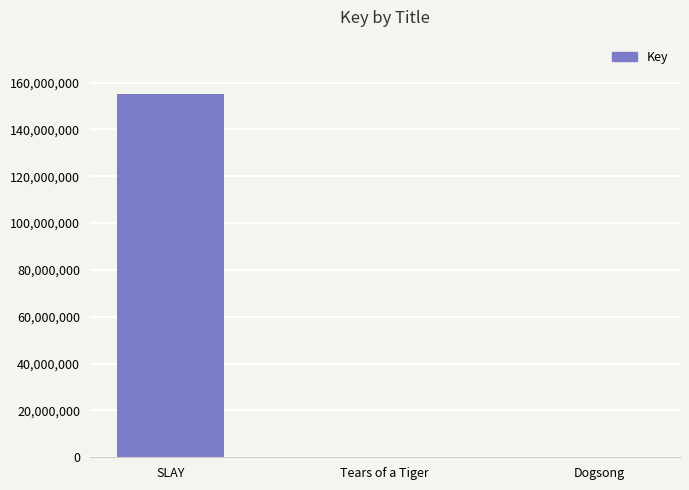

Which category has the highest value across all series?

SLAY